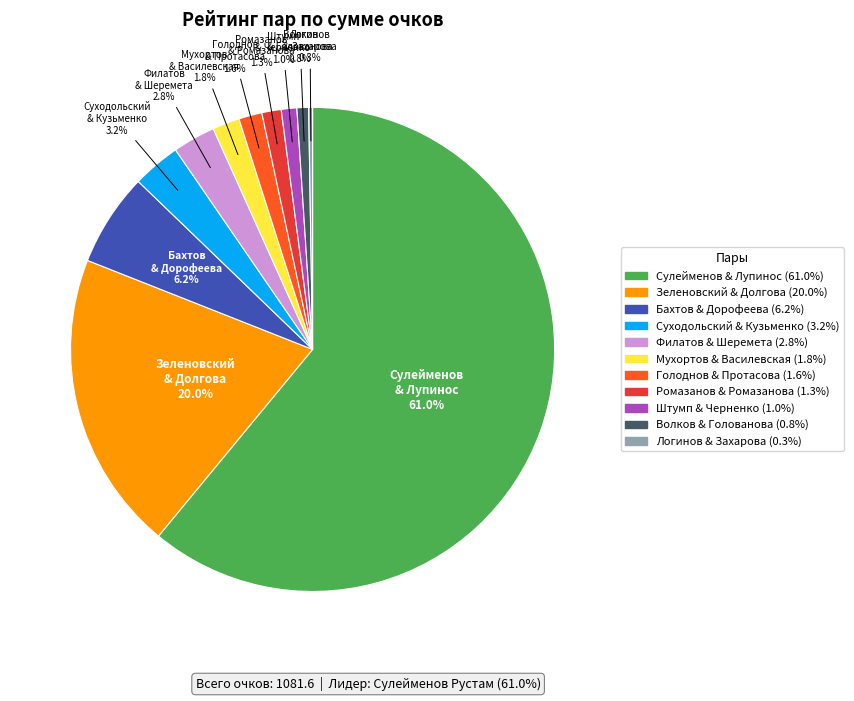

What portion of the pie excludes Филатов & Шеремета?

97.2%